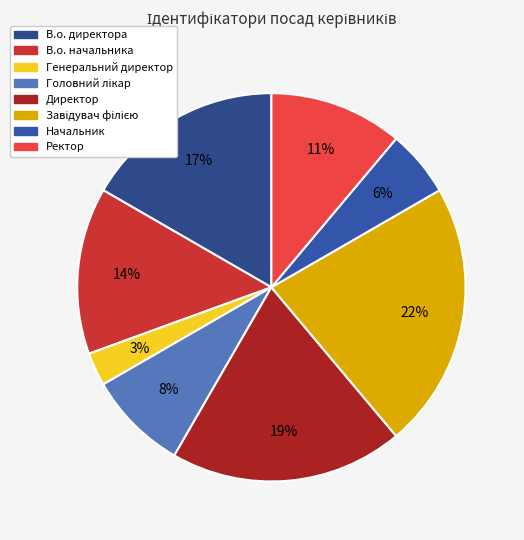

Is it true that Директор is 7% of the pie?

False